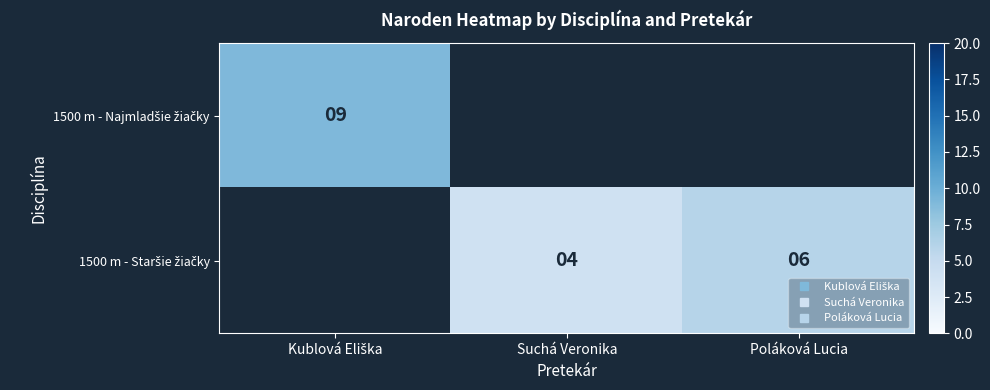

Rank the categories by 1500 m - Najmladšie žiačky value from lowest to highest.

Kublová Eliška, Suchá Veronika, Poláková Lucia